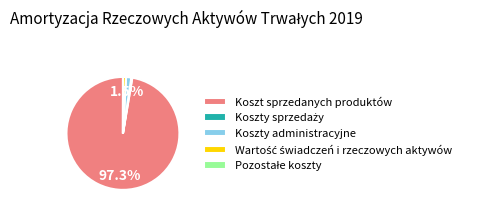

How much of the chart is everything except Koszty administracyjne?

98.5%